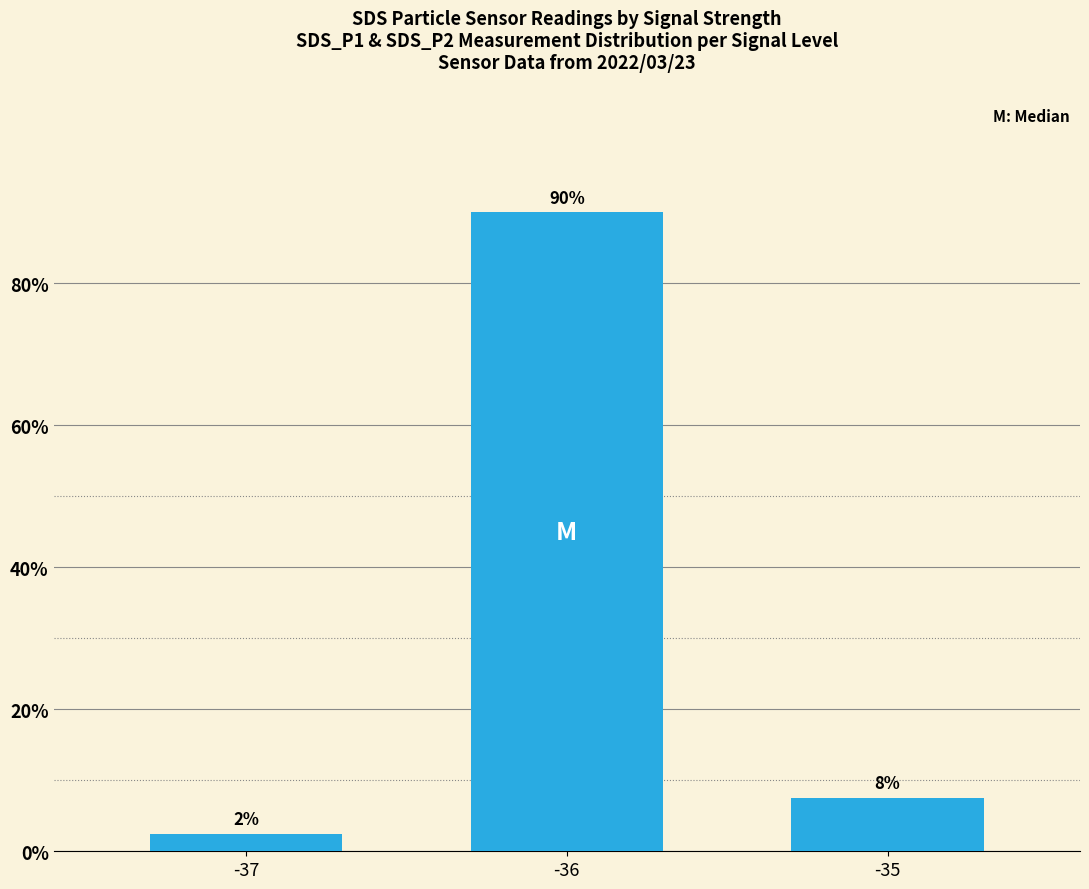

List the labels in order of value, largest first.

-36, -35, -37